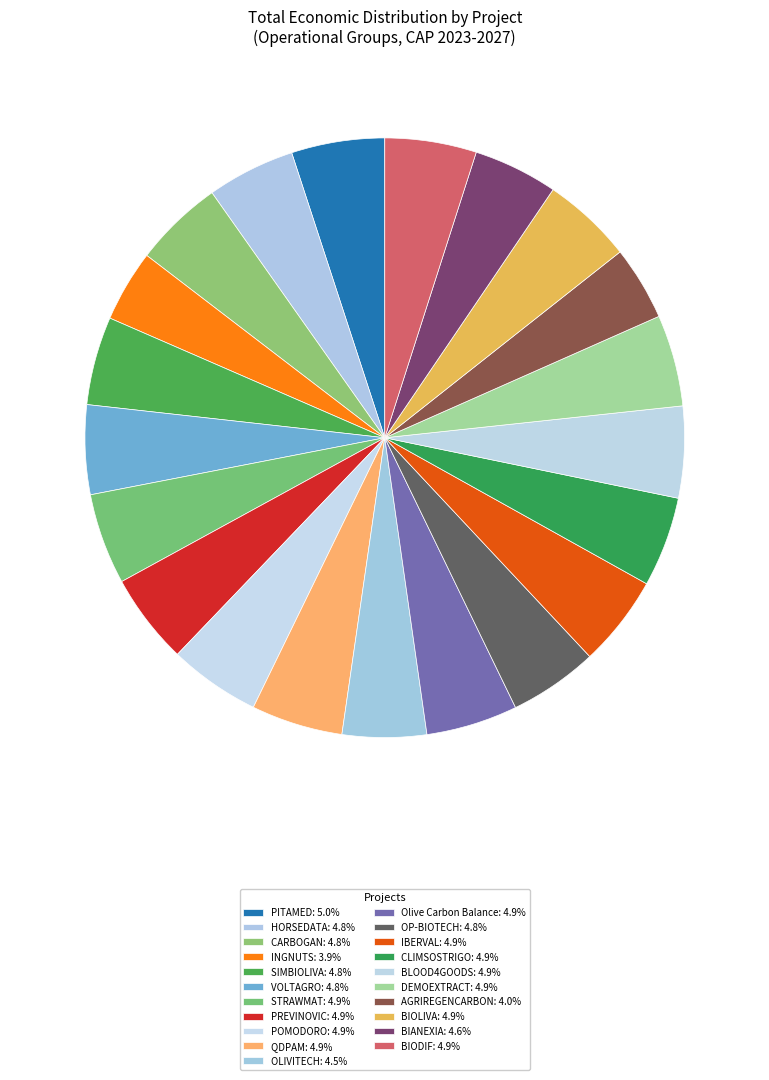

Is it true that POMODORO is 5% of the pie?

True